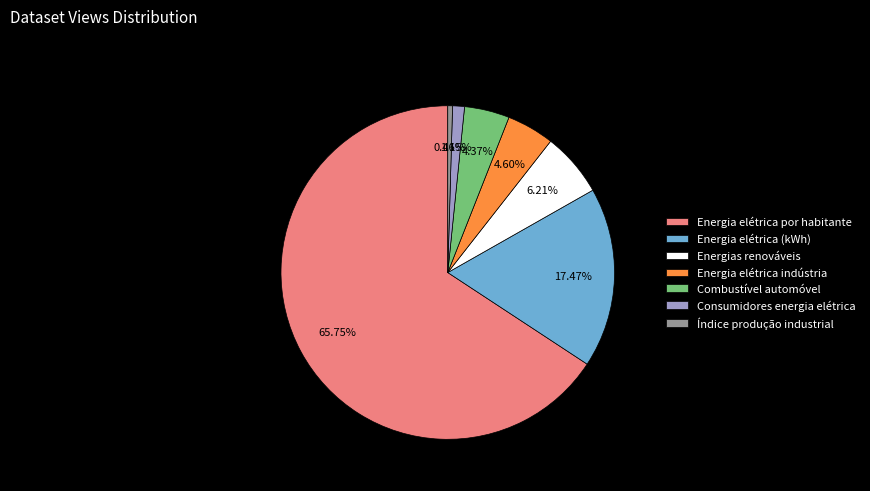

Approximately how many times larger is the value at Energia elétrica indústria compared to Energias renováveis?

0.7